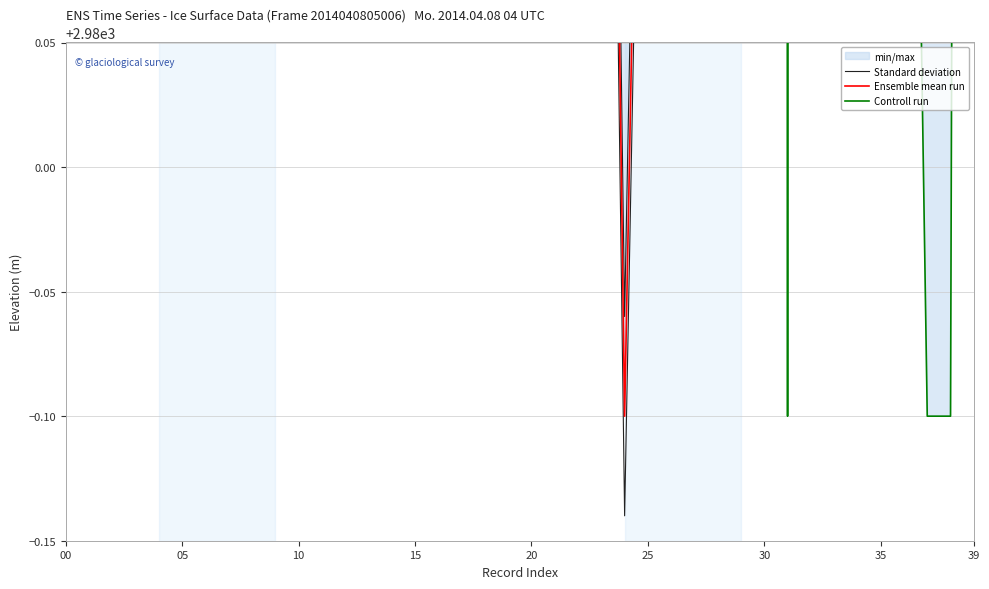

Is this an area chart (filled region under the line)?

No